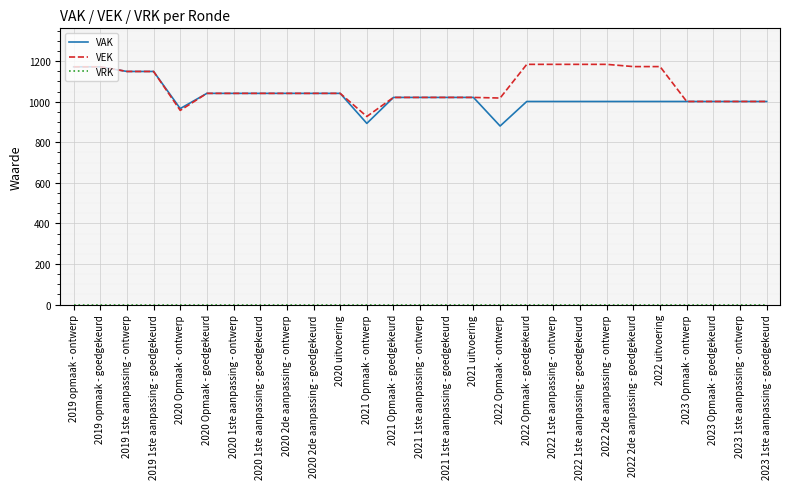

Between 2022 uitvoering and 2023 1ste aanpassing - ontwerp, which series saw the biggest shift?

VEK